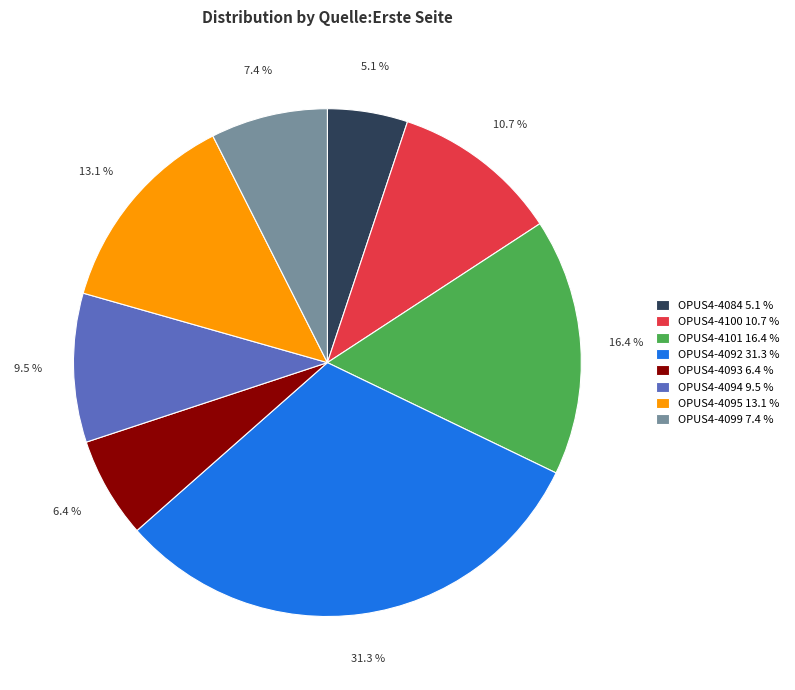

What is the largest slice in the pie chart?

OPUS4-4092